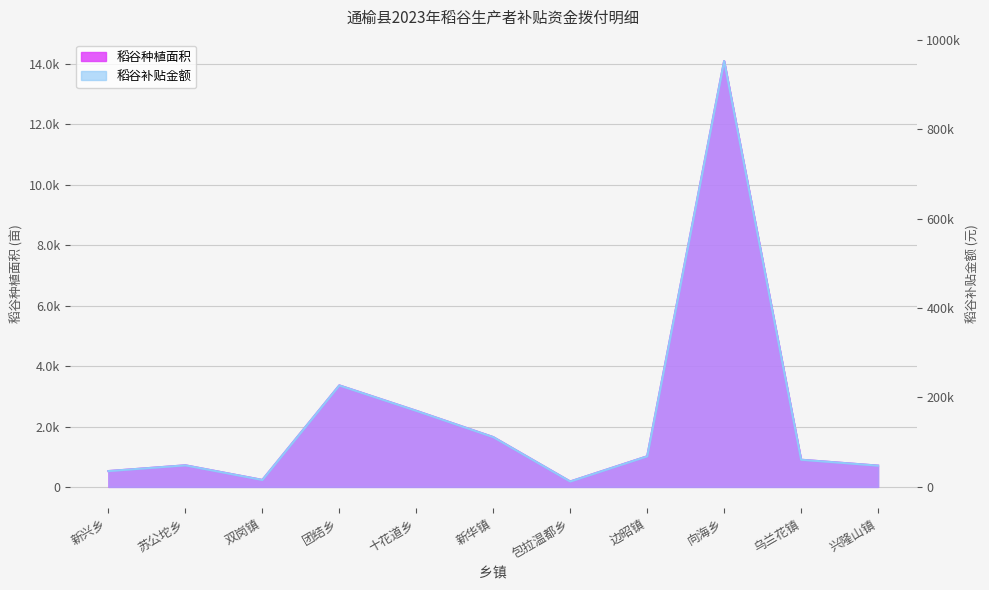

The value of 稻谷补贴金额 at 团结乡 is 227069.3. True or false?

True